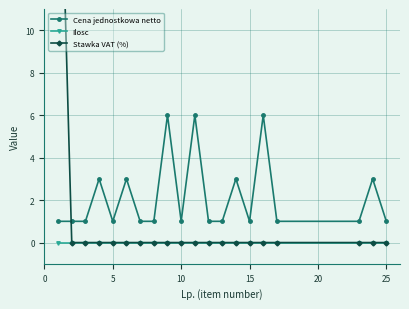

True or false: Cena jednostkowa netto has a value of 1 at 10.

True